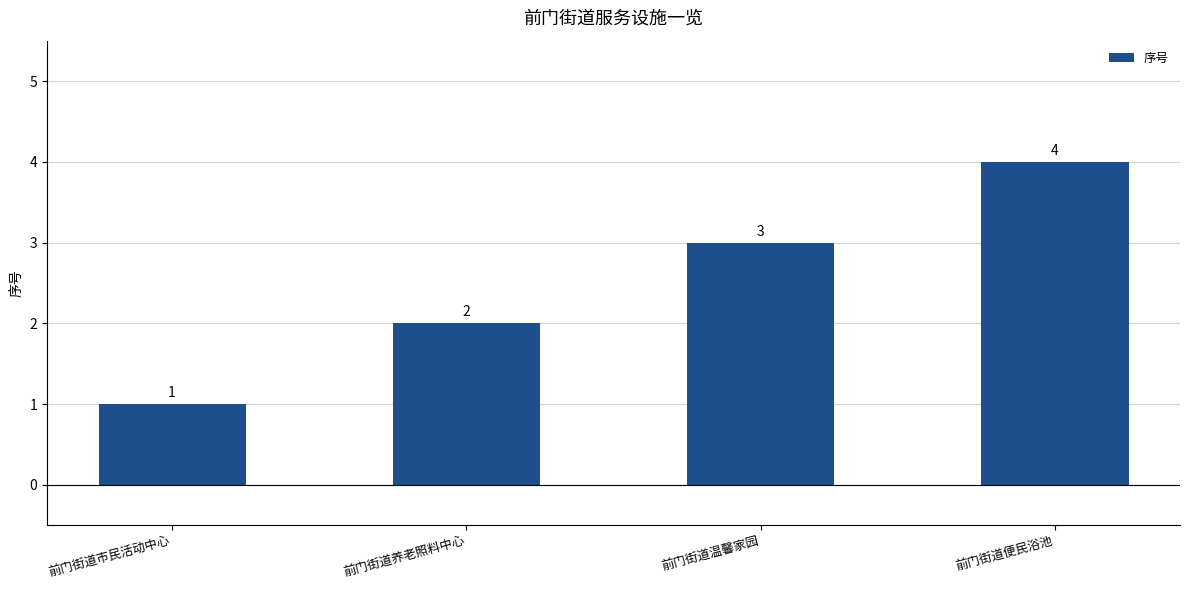

What is the label of the 3rd bar from the left?

前门街道温馨家园